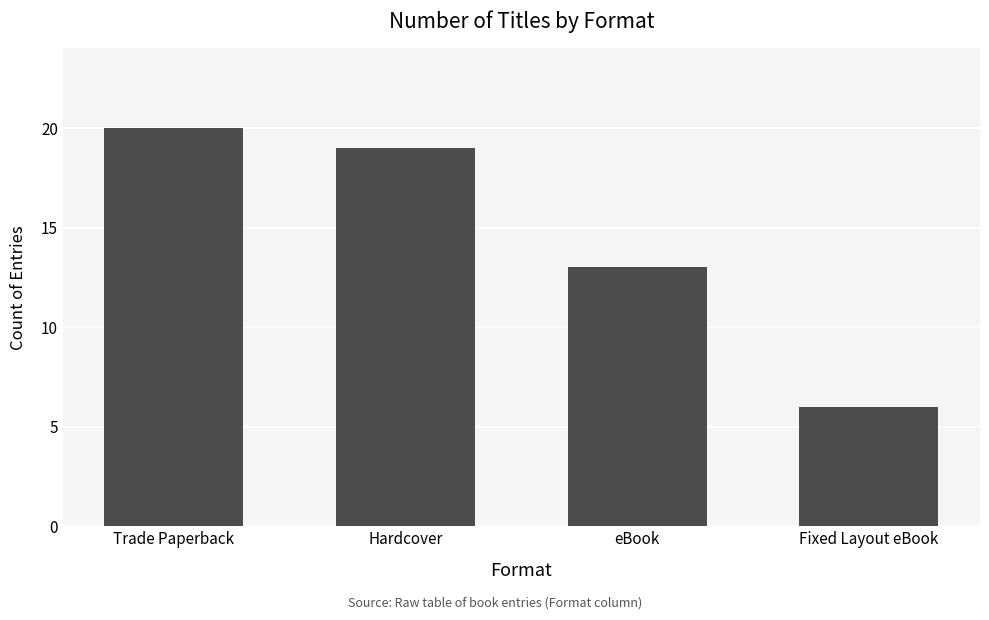

Is it true that the value at Hardcover is 19?

True